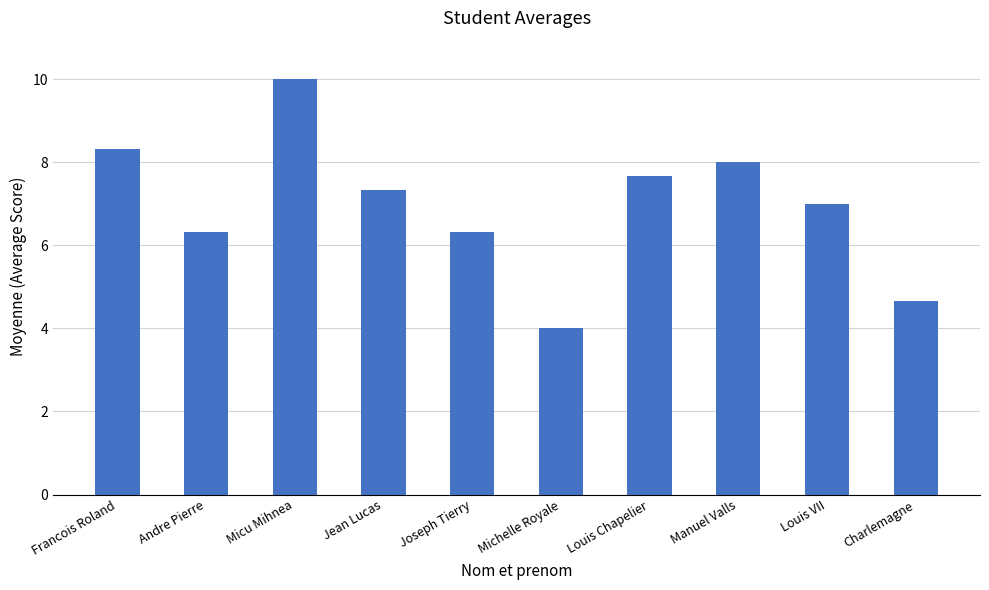

What is the maximum value shown in the chart?

10.0